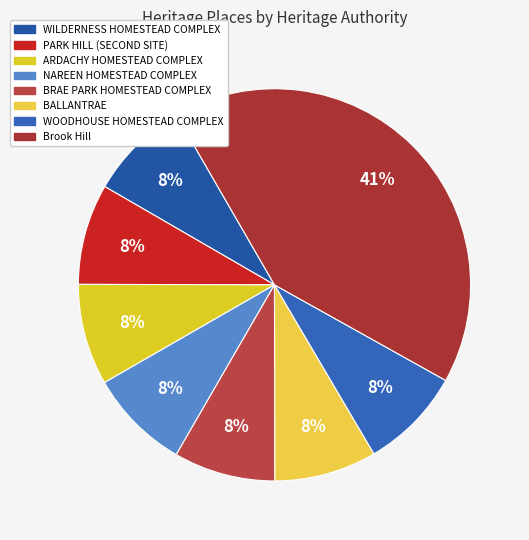

Count the number of slices in the pie.

8